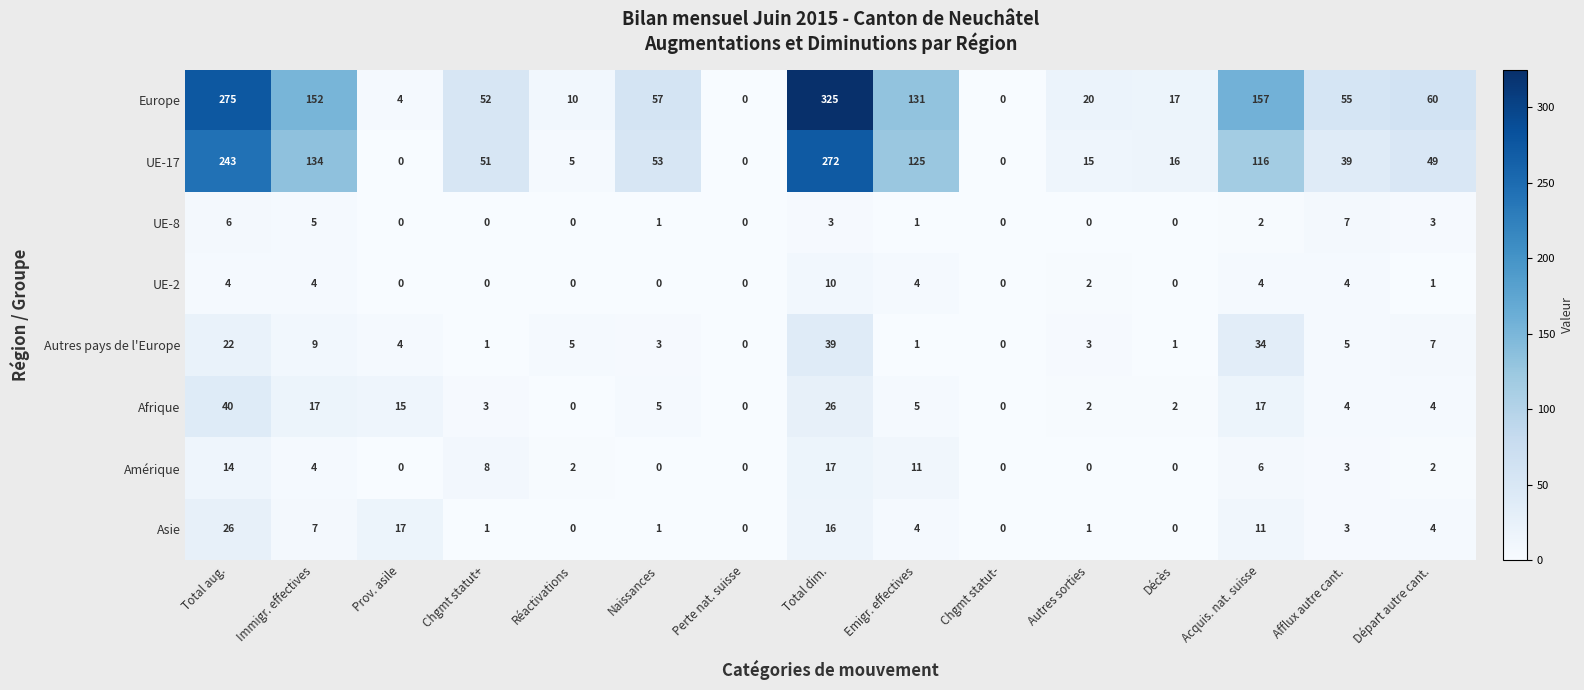

At how many categories does at least one series exceed 149?

4